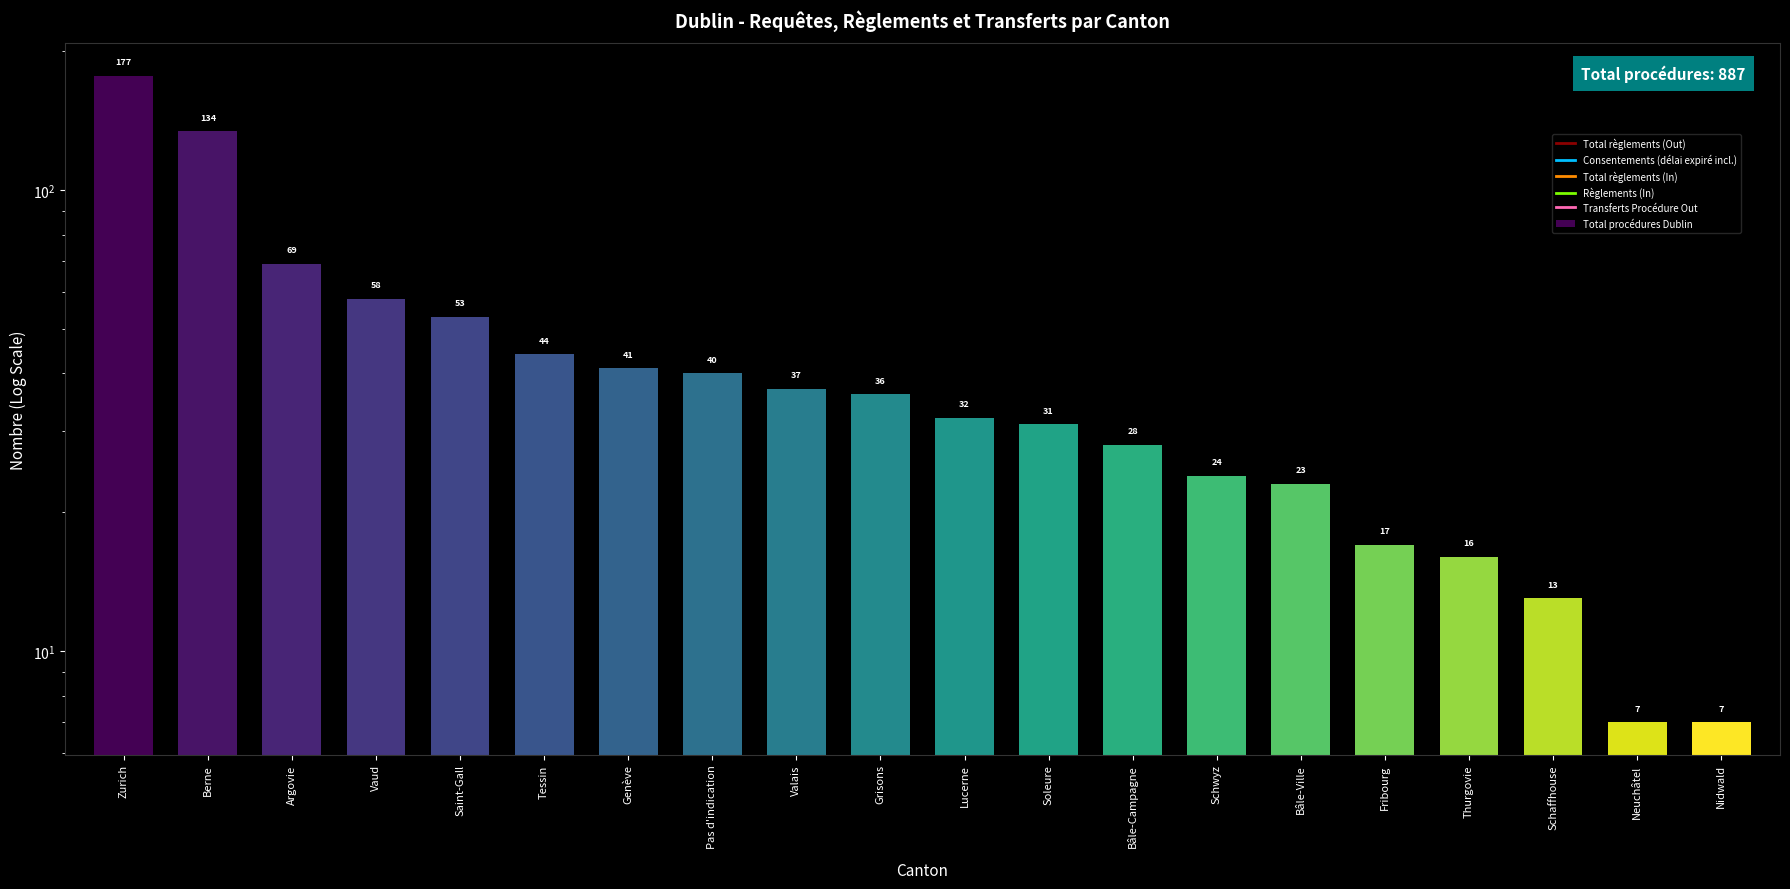

At which label is the value closest to 92?

Argovie